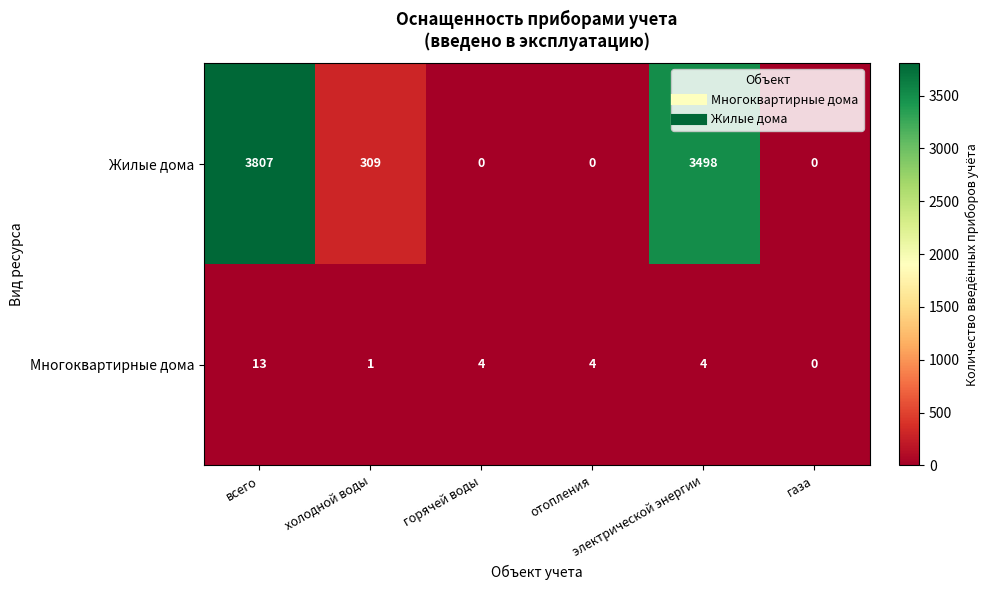

How many values in Многоквартирные дома are above zero?

5